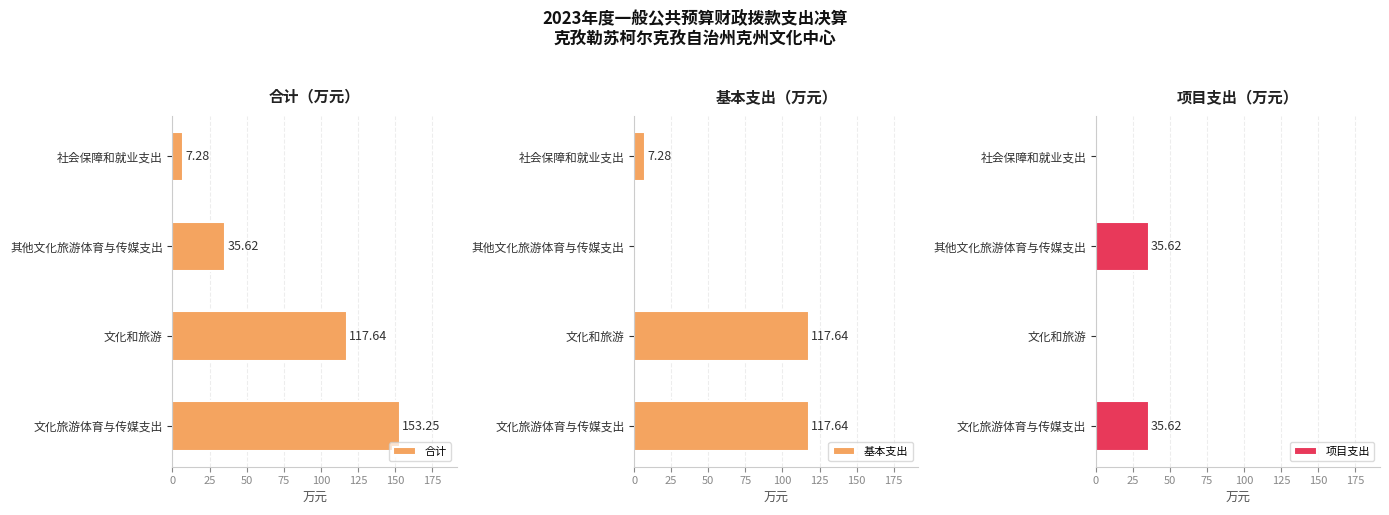

What is the value of the 合计 bar at the 1st from the left?

153.2